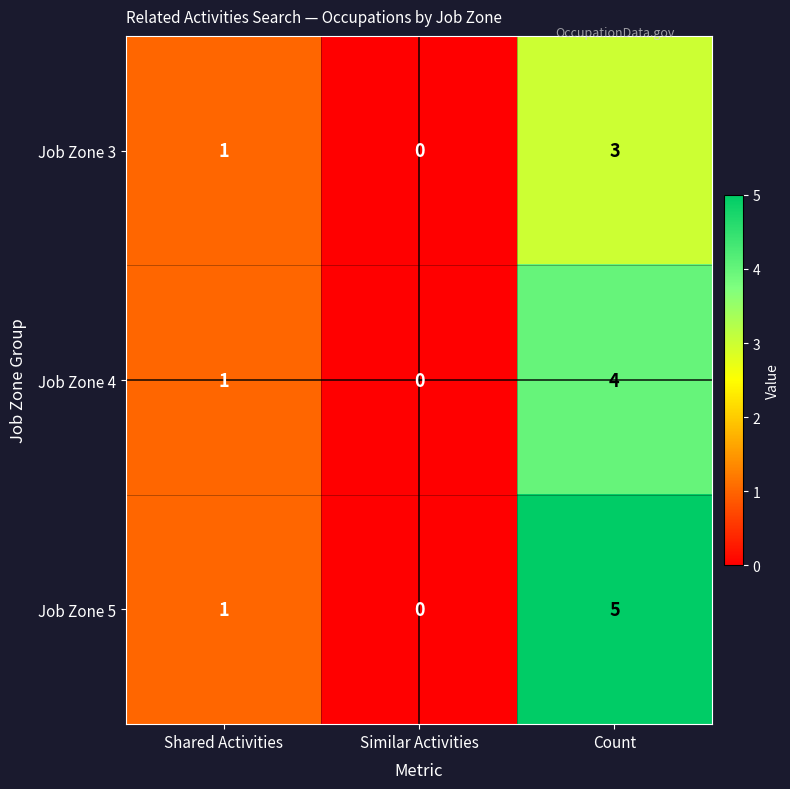

How many data points in Job Zone 4 are less than 1?

1